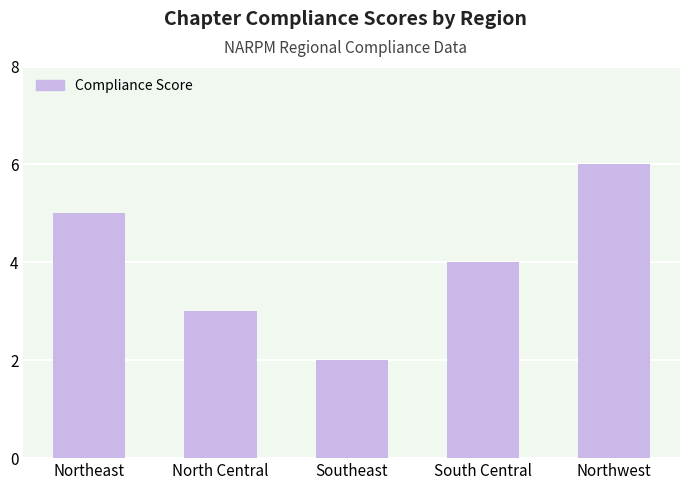

The chart shows a value of 1 at Southeast. True or false?

False